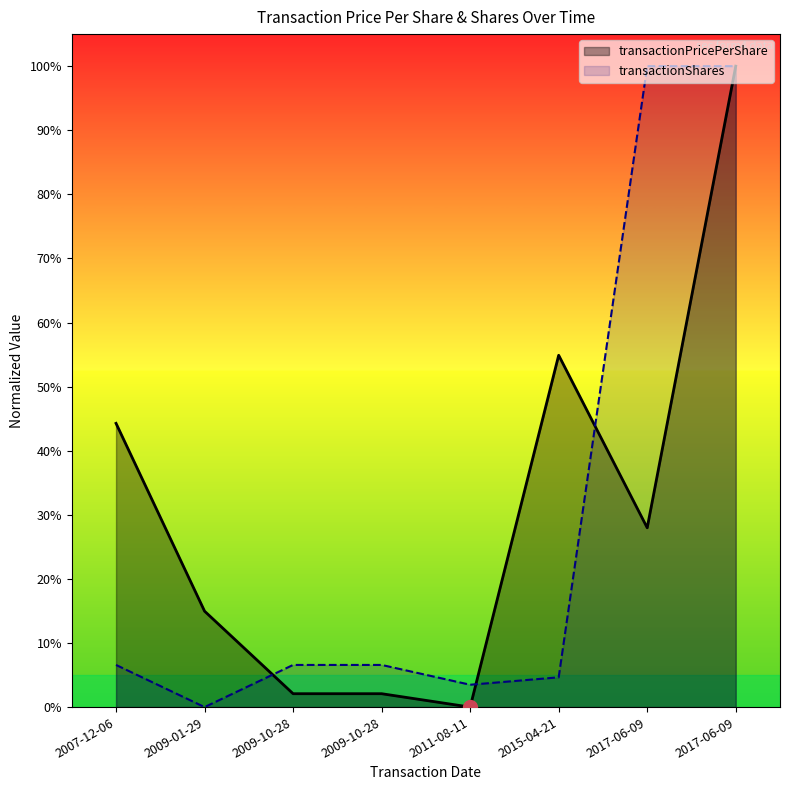

True or false: transactionShares has a value of 1.4 at 2017-06-09.

False